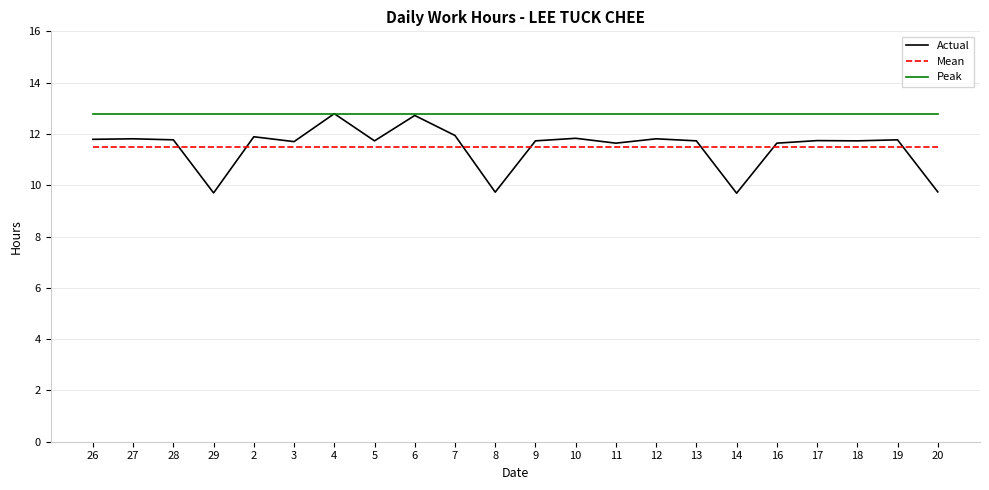

Is the value of Actual at 29 greater than the value of Mean at 16?

No